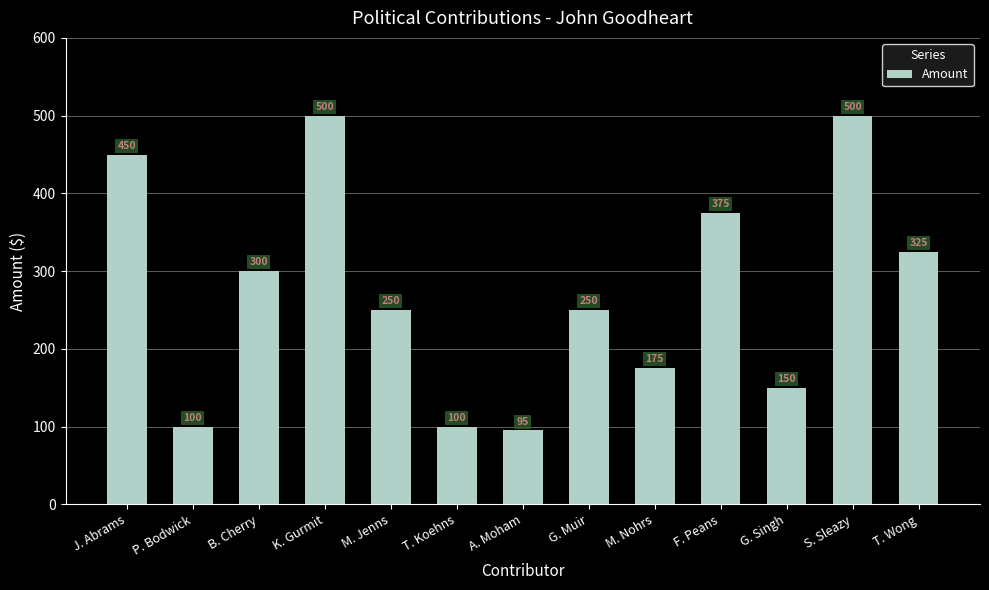

Which label corresponds to the smallest value in the chart?

A. Moham